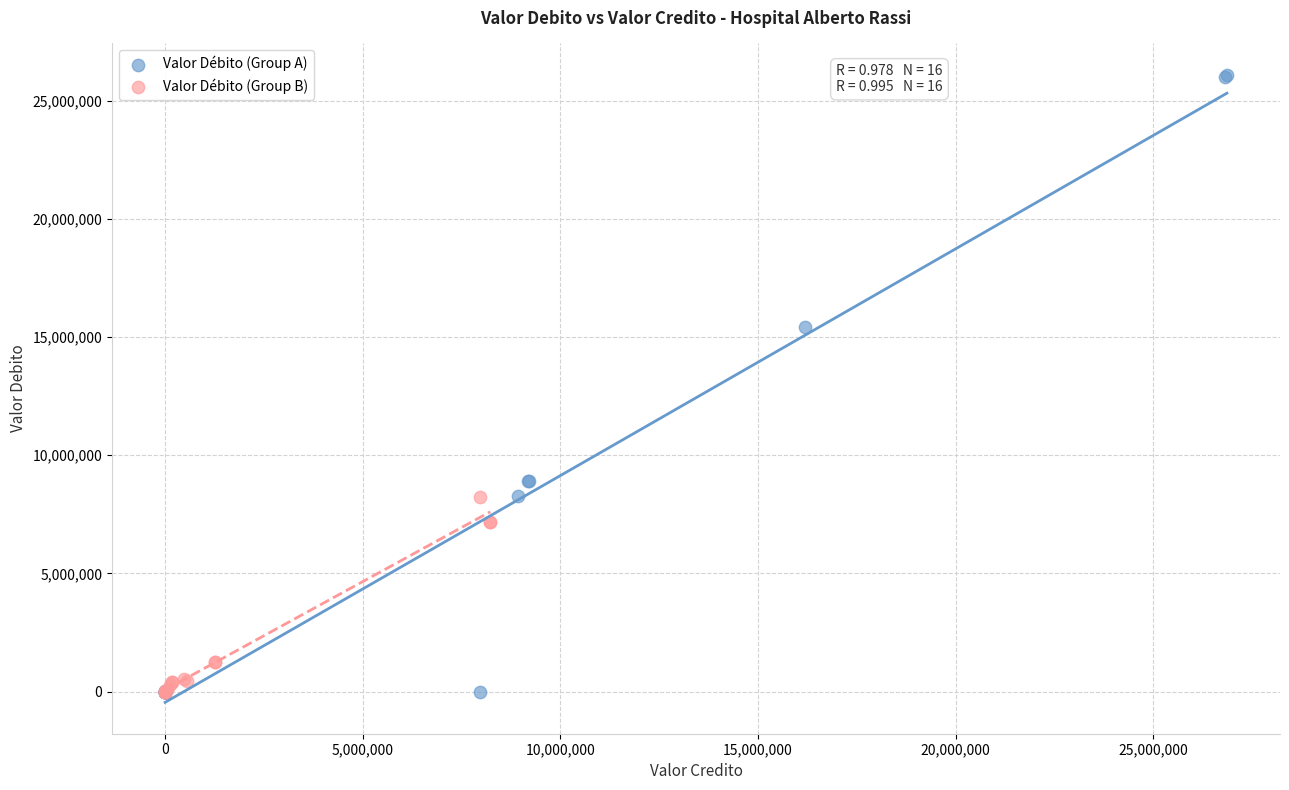

Which series has the widest spread of Y values?

Valor Débito (Group A)